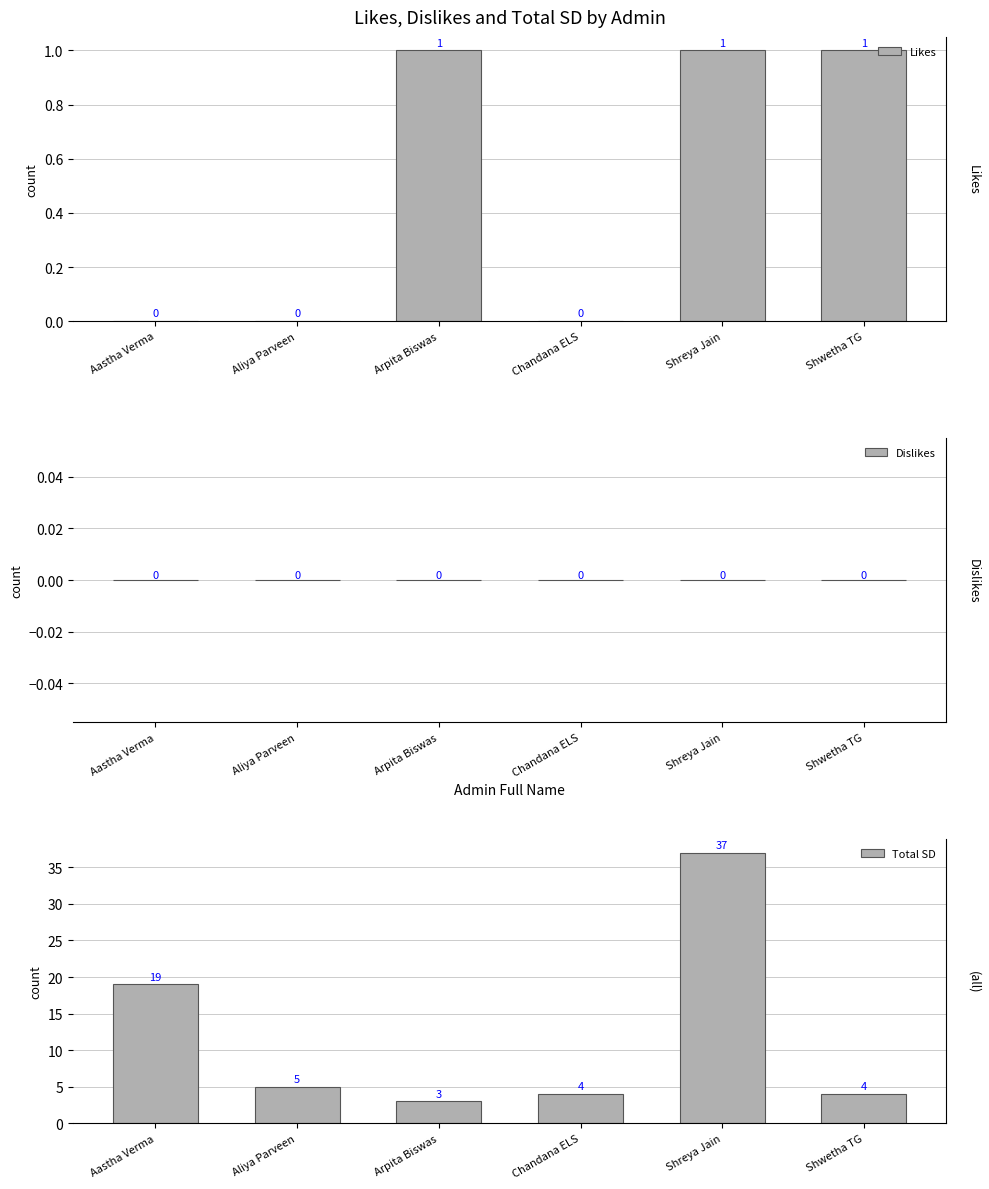

The Likes series shows 1 at Shreya Jain. True or false?

False